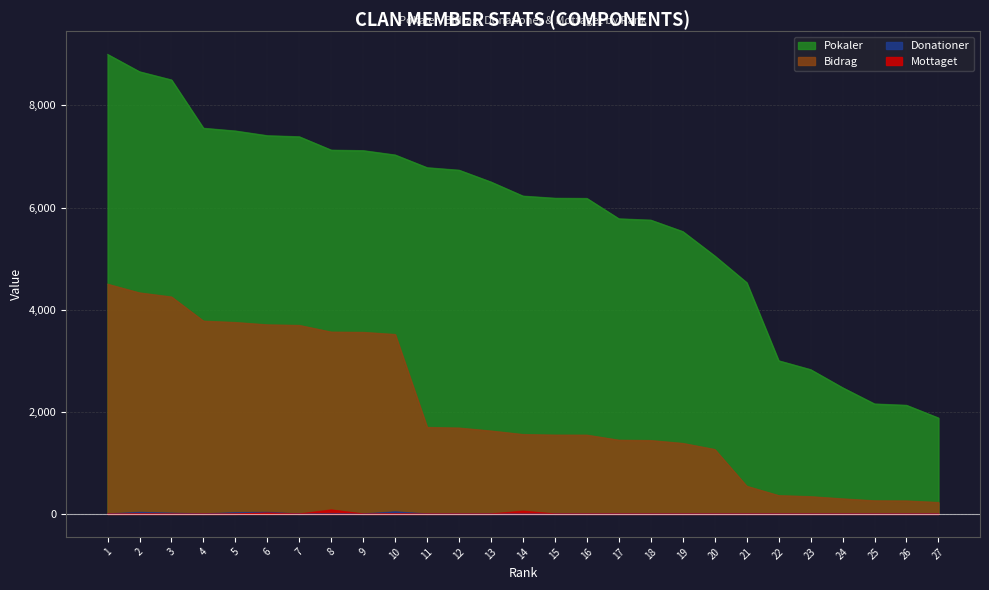

Where is the first local maximum for Mottaget?

6